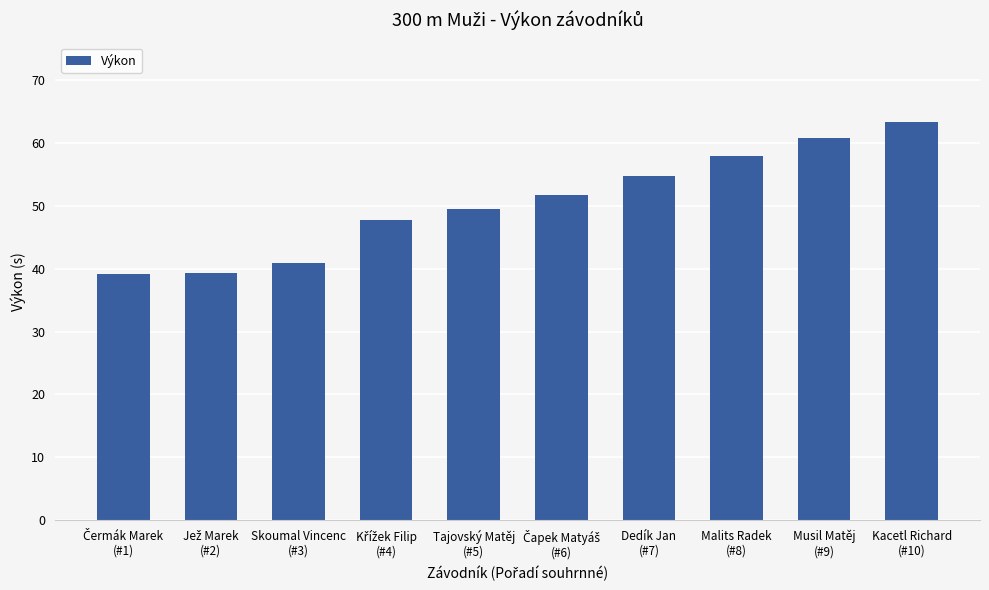

What is the ratio of the value at Skoumal Vincenc
(#3) to the value at Kacetl Richard
(#10)?

0.6